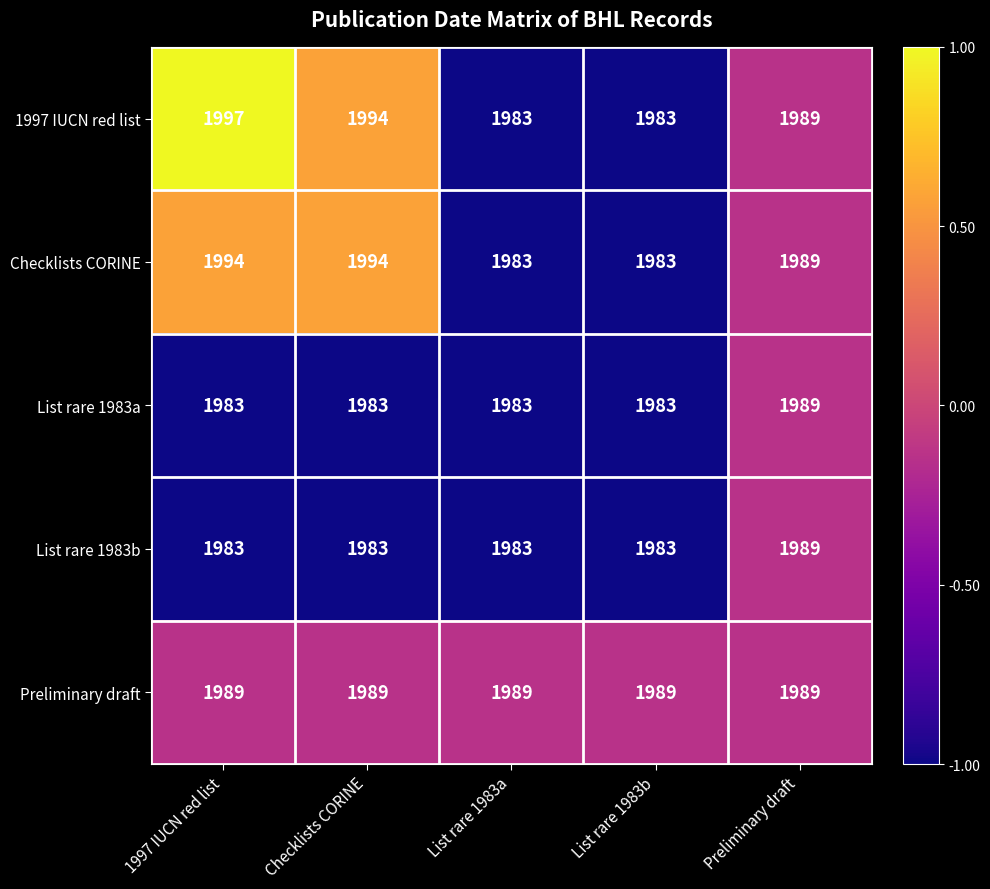

The value of List rare 1983b at 1997 IUCN red list is 1983. True or false?

True